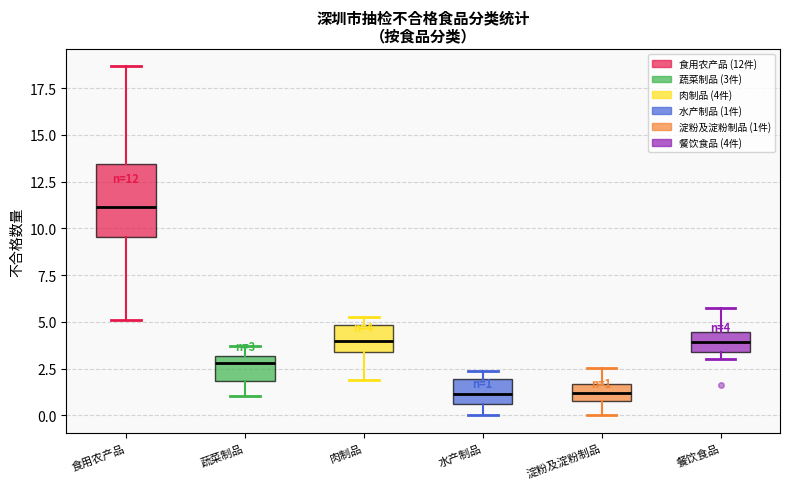

Comparing the boxes themselves (not the whiskers), which one is the tallest?

食用农产品